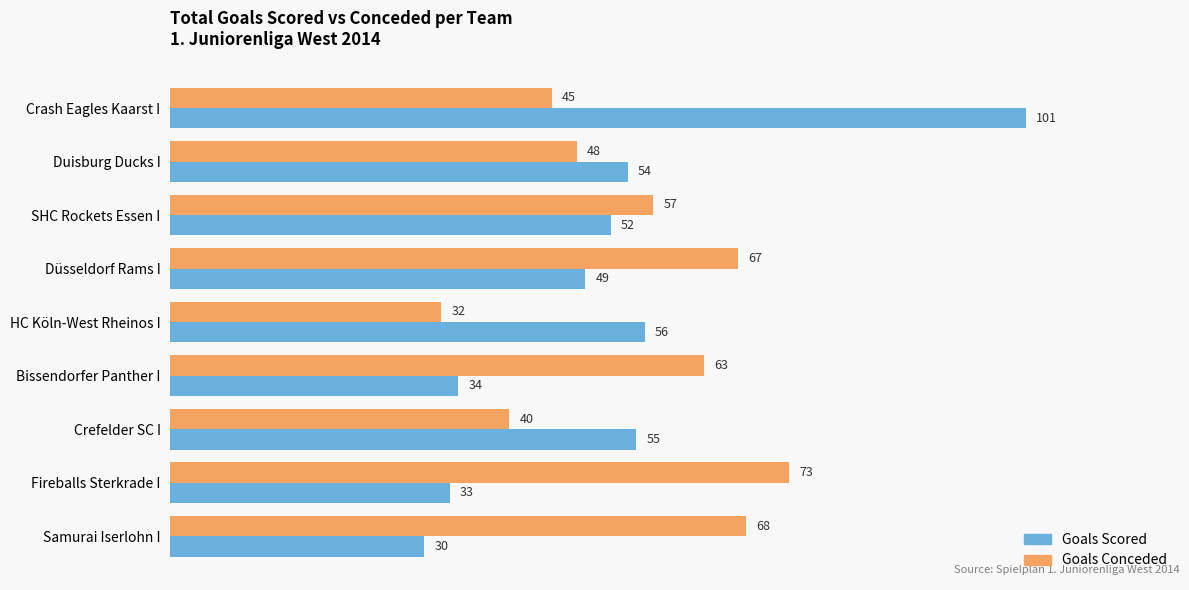

What is the difference between the second highest and second lowest values in the Goals Scored series?

23